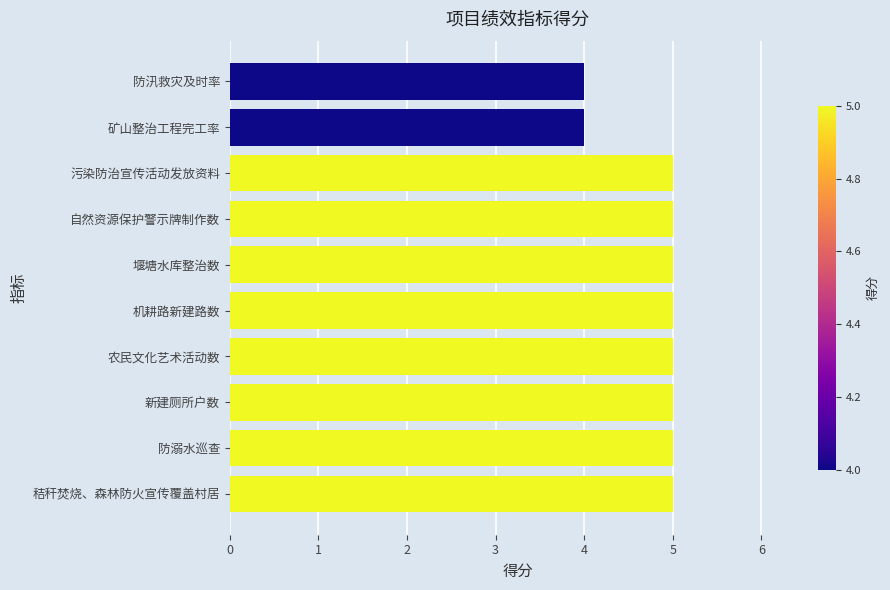

What value does the data have at 堰塘水库整治数?

5